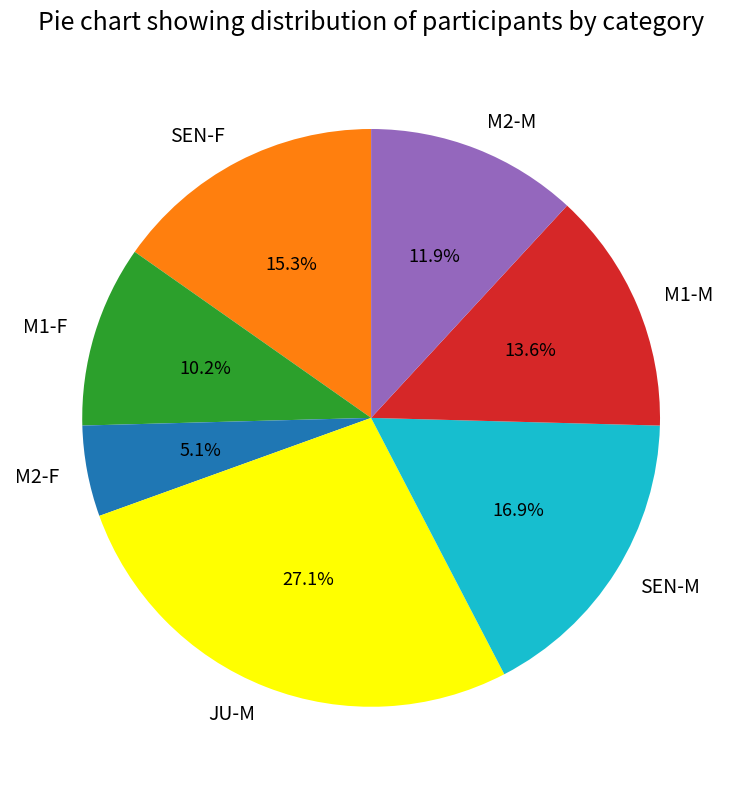

To the nearest percent, what is the difference between the M1-F and JU-M slice percentages?

17%